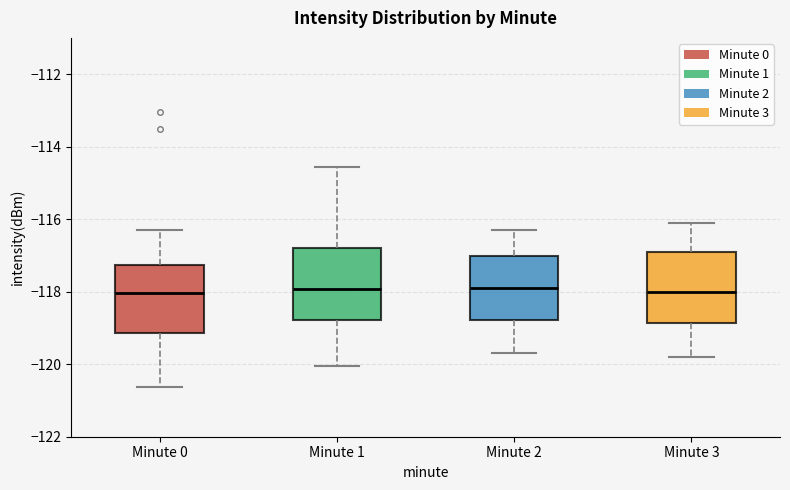

Reading left to right, transcribe this box plot: for each box, give where its median line is, the range the box spans, and where its two whiskers end, as read against the y-axis. The values are not printed on the chart, so give them approximately, as read against the axis.

Minute 0: median -118.0, box -119.2 to -117.2, whiskers -120.6 to -116.2
Minute 1: median -118.0, box -118.8 to -116.8, whiskers -120.0 to -114.6
Minute 2: median -117.8, box -118.8 to -117.0, whiskers -119.6 to -116.2
Minute 3: median -118.0, box -118.8 to -116.8, whiskers -119.8 to -116.0